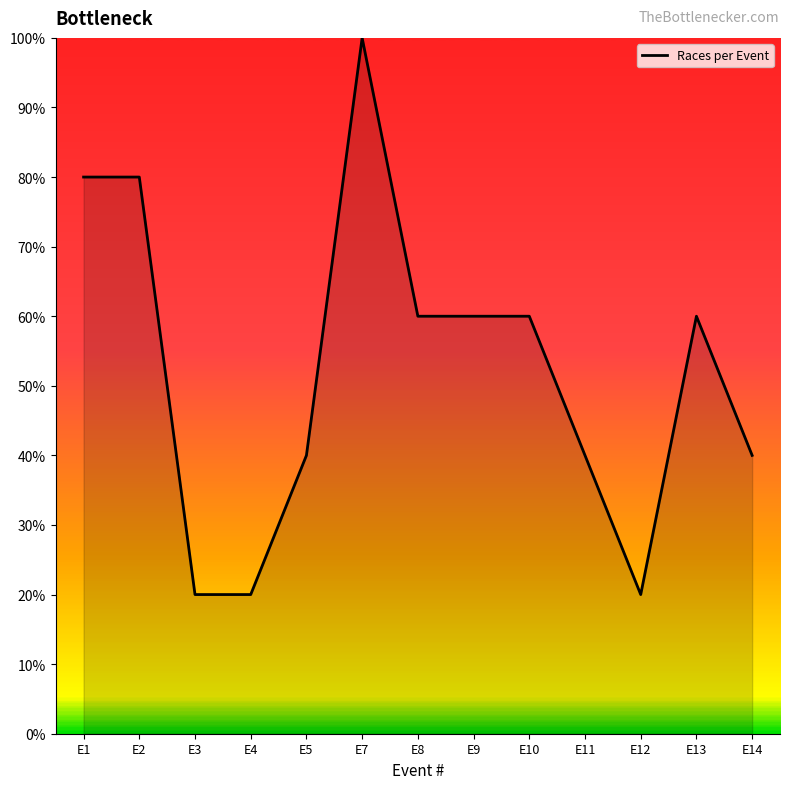

Reading left to right, list all the values displayed in this chart.

E1=0.8	E2=0.8	E3=0.2	E4=0.2	E5=0.4	E7=1.0	E8=0.6	E9=0.6	E10=0.6	E11=0.4	E12=0.2	E13=0.6	E14=0.4